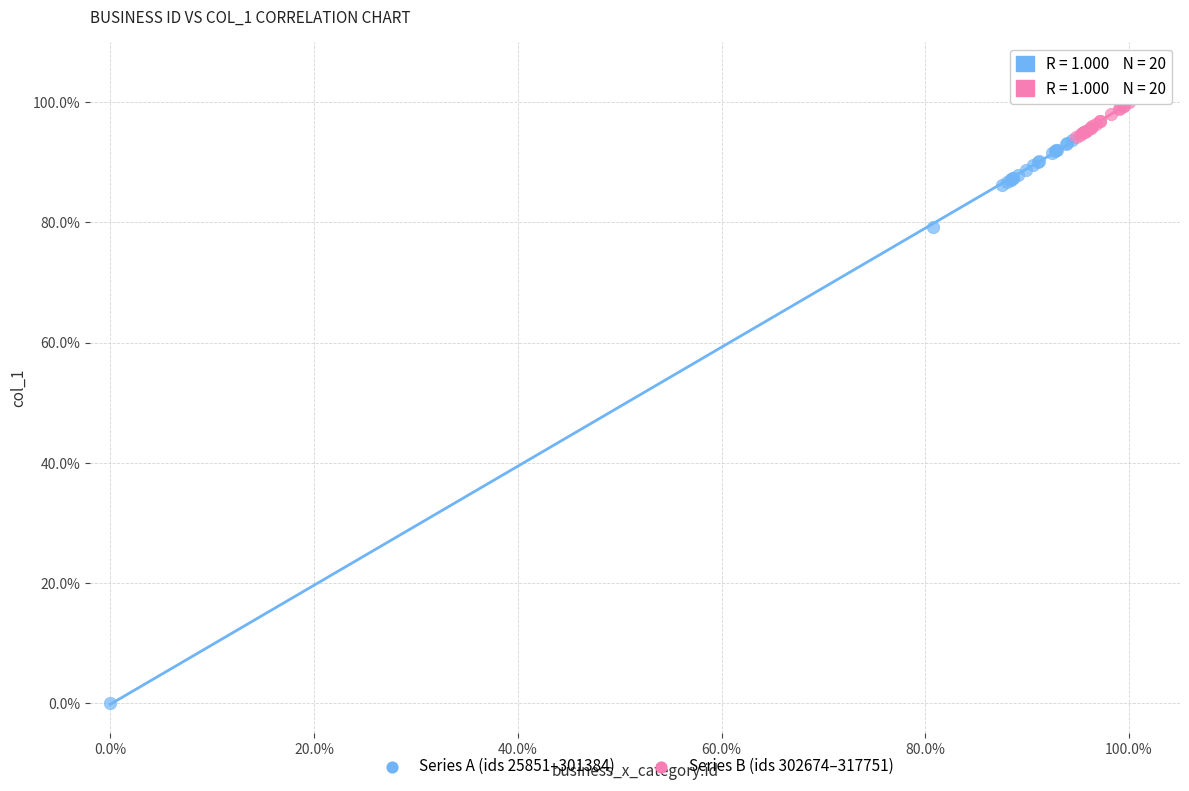

Which series reaches the maximum Y coordinate?

Series B (ids 302674–317751)